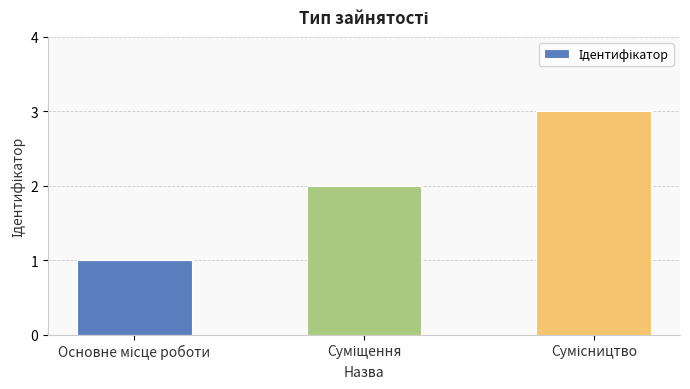

What is the greatest value displayed?

3